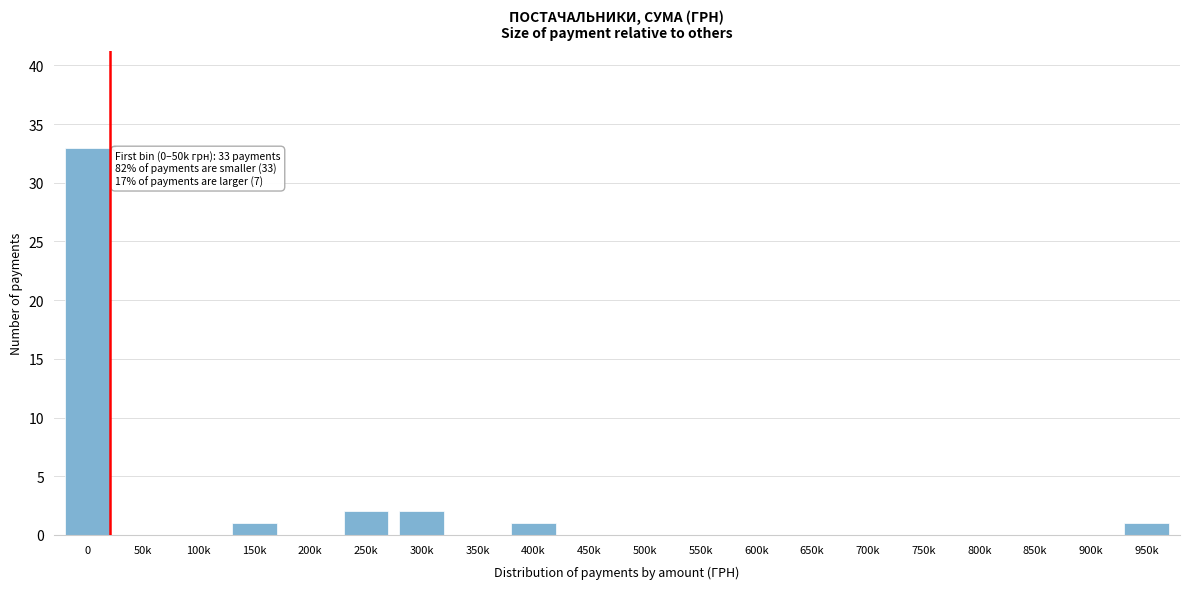

Reading right to left, list all the values displayed in this chart.

950k=1	900k=0	850k=0	800k=0	750k=0	700k=0	650k=0	600k=0	550k=0	500k=0	450k=0	400k=1	350k=0	300k=2	250k=2	200k=0	150k=1	100k=0	50k=0	0=33